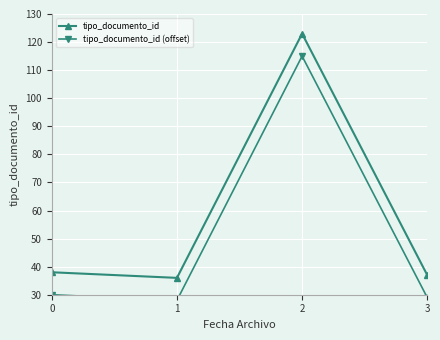

What is the sum of the tipo_documento_id values at 0 and 1?

74